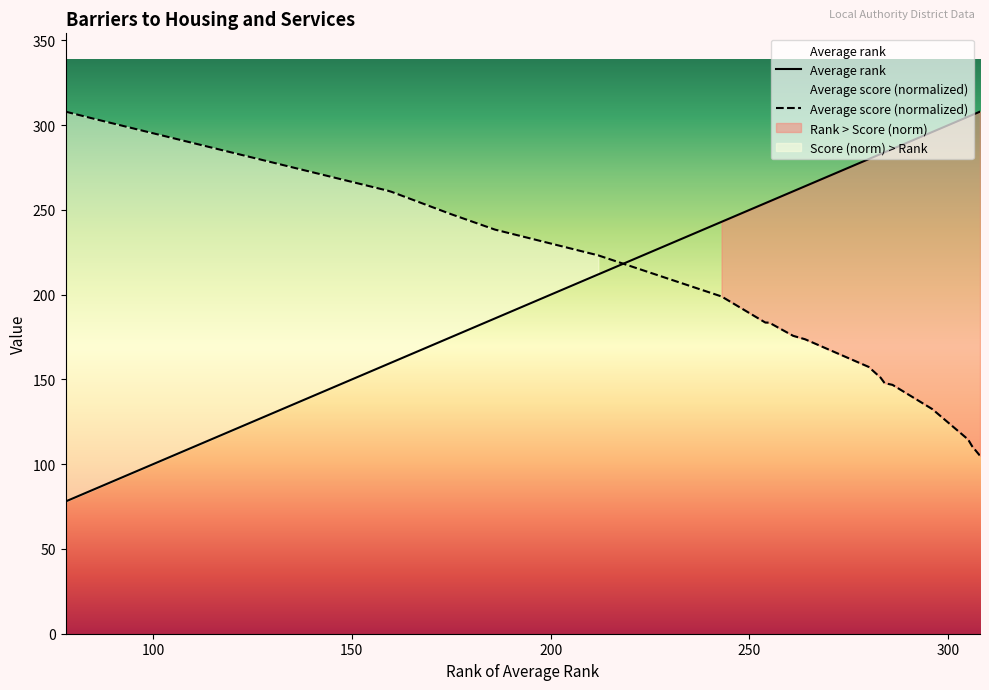

How many intersections are there between Average rank and Average score (normalized)?

1